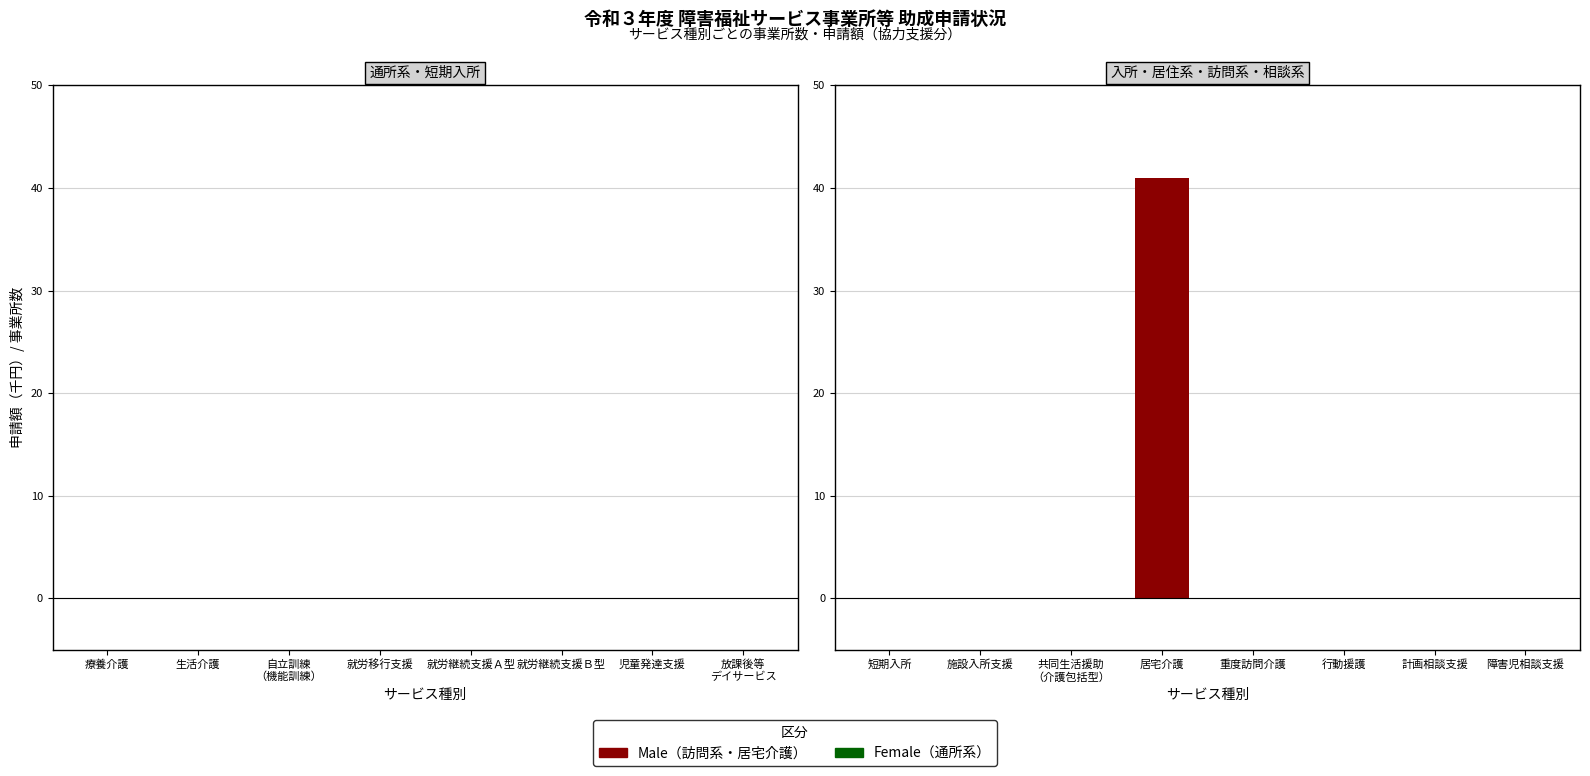

What is the greatest value displayed?

41